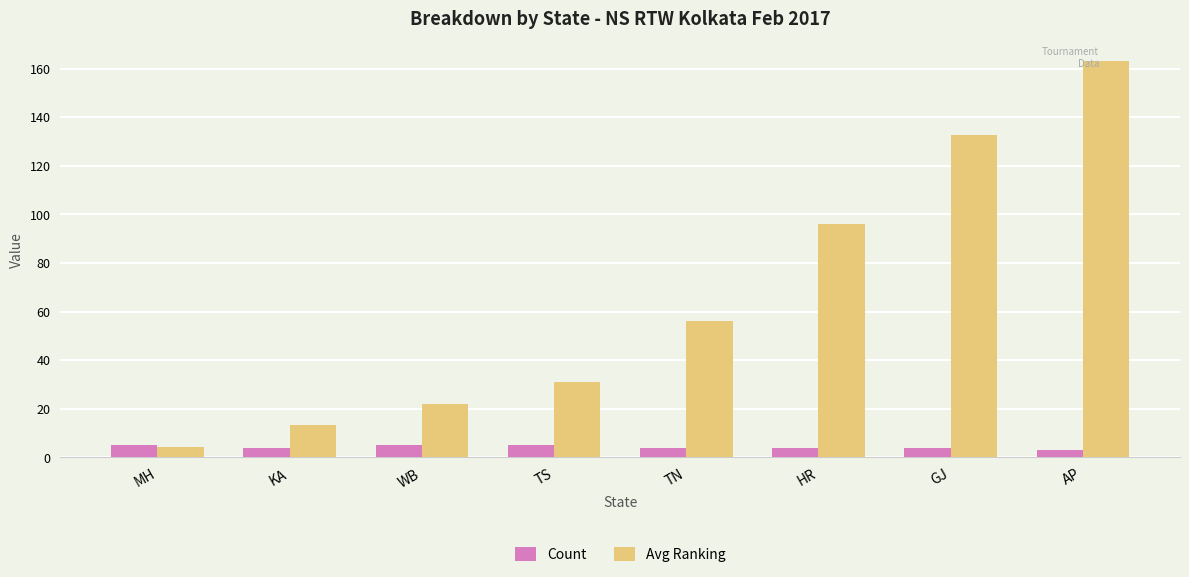

At which category is the sum across all series the highest?

AP